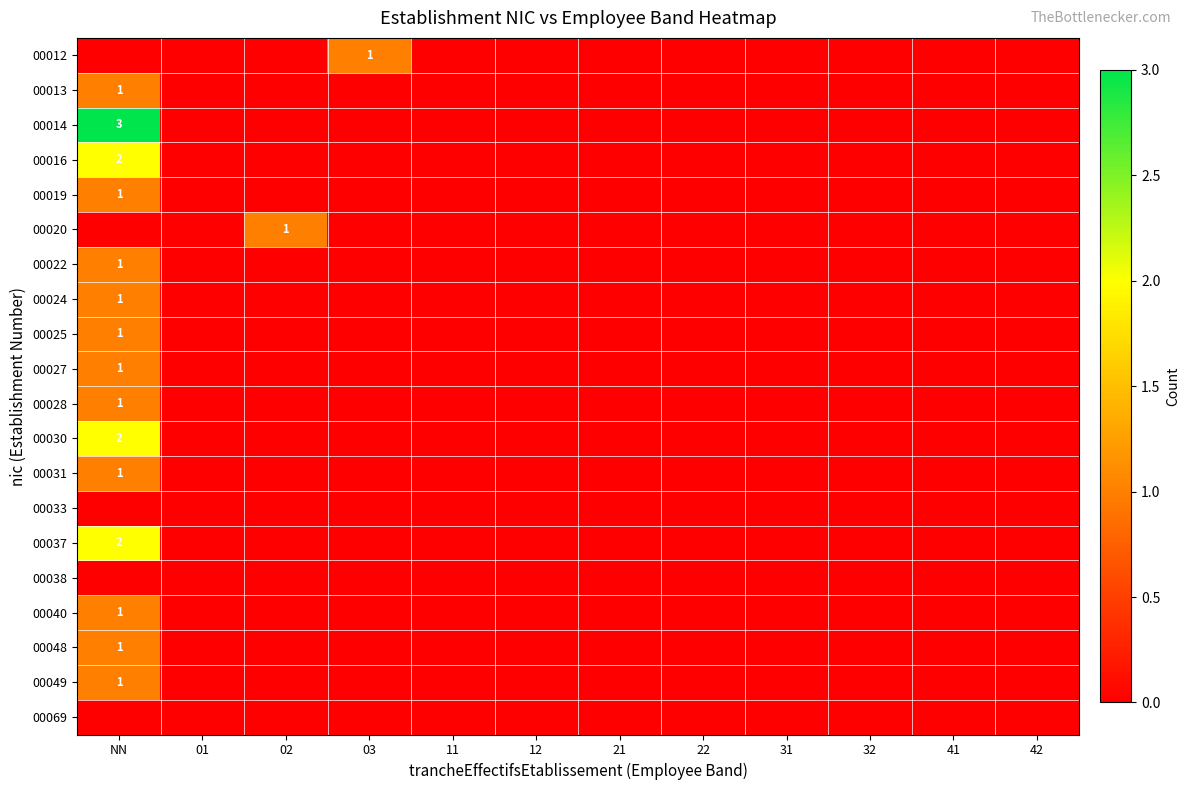

How many distinct data groups are displayed?

20